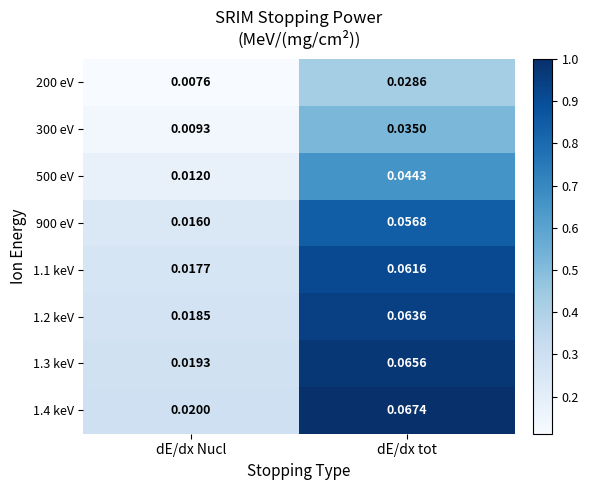

Rank the categories by 1.1 keV value from lowest to highest.

dE/dx Nucl, dE/dx tot